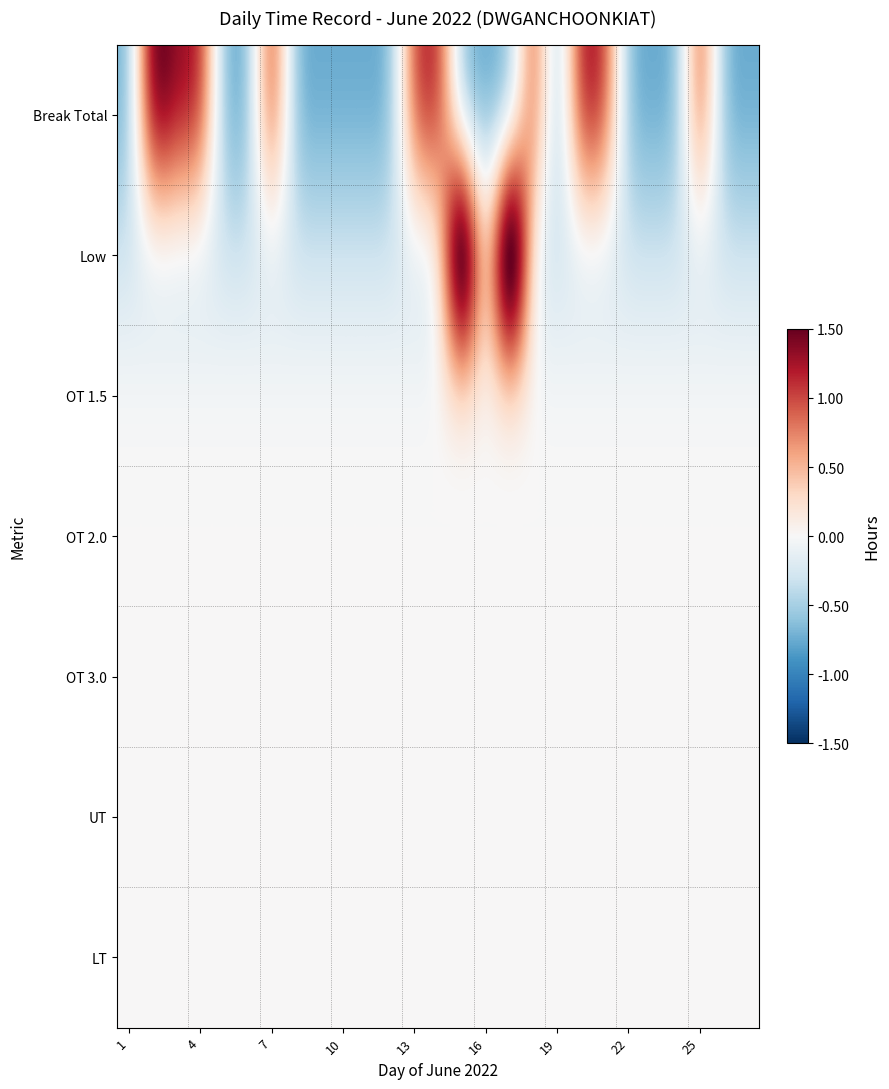

Reading left to right, transcribe all the data shown in this chart.

Break Total: -0.8	1.8	1.3	1.3	-0.8	-0.8	1.3	-0.8	-0.8	-0.8	-0.8	-0.8	1.1	1.2	-0.8	-0.8	-0.8	1.2	-0.8	1.4	1.2	-0.8	-0.8	-0.8	1.2	-0.8	-0.8
Low: -0.3	-0.3	-0.3	-0.3	-0.3	-0.3	-0.3	-0.3	-0.3	-0.3	-0.3	-0.3	-0.3	-0.3	3.4	-0.3	3.6	-0.3	-0.3	-0.3	-0.3	-0.3	-0.3	-0.3	-0.3	-0.3	-0.3
OT 1.5: 0.0	0.0	0.0	0.0	0.0	0.0	0.0	0.0	0.0	0.0	0.0	0.0	0.0	0.0	0.0	0.0	0.0	0.0	0.0	0.0	0.0	0.0	0.0	0.0	0.0	0.0	0.0
OT 2.0: 0.0	0.0	0.0	0.0	0.0	0.0	0.0	0.0	0.0	0.0	0.0	0.0	0.0	0.0	0.0	0.0	0.0	0.0	0.0	0.0	0.0	0.0	0.0	0.0	0.0	0.0	0.0
OT 3.0: 0.0	0.0	0.0	0.0	0.0	0.0	0.0	0.0	0.0	0.0	0.0	0.0	0.0	0.0	0.0	0.0	0.0	0.0	0.0	0.0	0.0	0.0	0.0	0.0	0.0	0.0	0.0
UT: 0.0	0.0	0.0	0.0	0.0	0.0	0.0	0.0	0.0	0.0	0.0	0.0	0.0	0.0	0.0	0.0	0.0	0.0	0.0	0.0	0.0	0.0	0.0	0.0	0.0	0.0	0.0
LT: 0.0	0.0	0.0	0.0	0.0	0.0	0.0	0.0	0.0	0.0	0.0	0.0	0.0	0.0	0.0	0.0	0.0	0.0	0.0	0.0	0.0	0.0	0.0	0.0	0.0	0.0	0.0